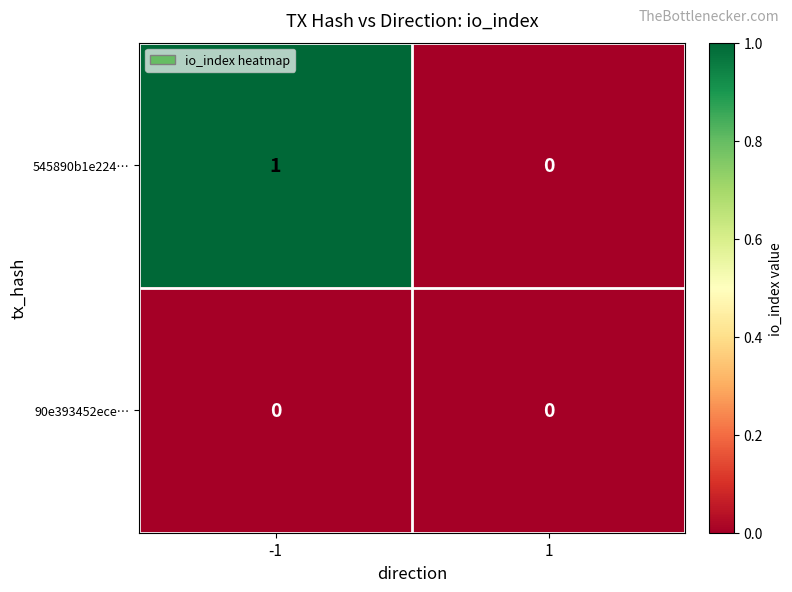

The 90e393452ece… series shows 0 at 1. True or false?

True